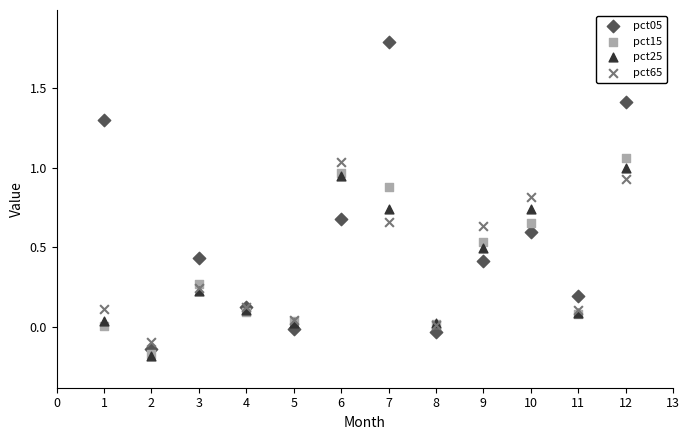

What are all the series names shown in the legend?

pct05, pct15, pct25, pct65